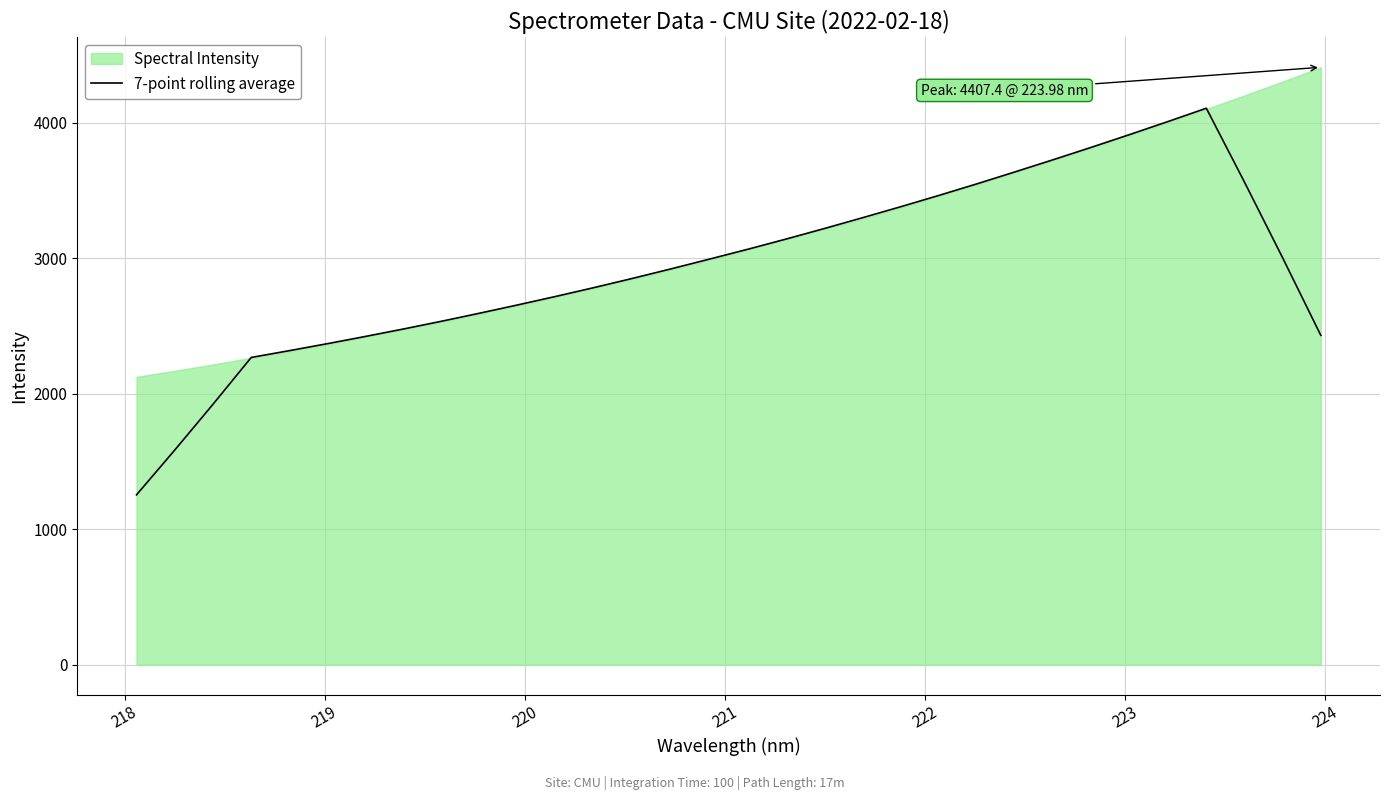

What is the highest value of the 7-point rolling average series?

4105.3